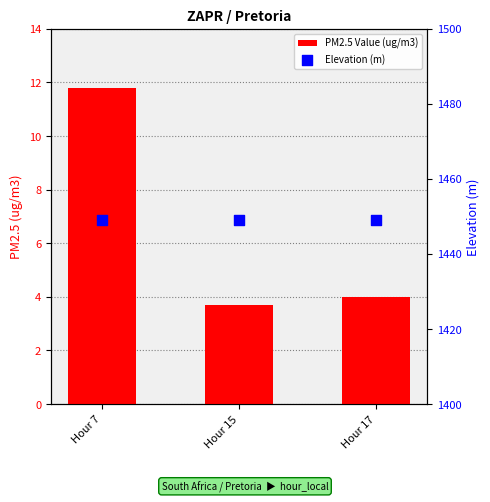

What is the total value across all series at Hour 7?

1460.8